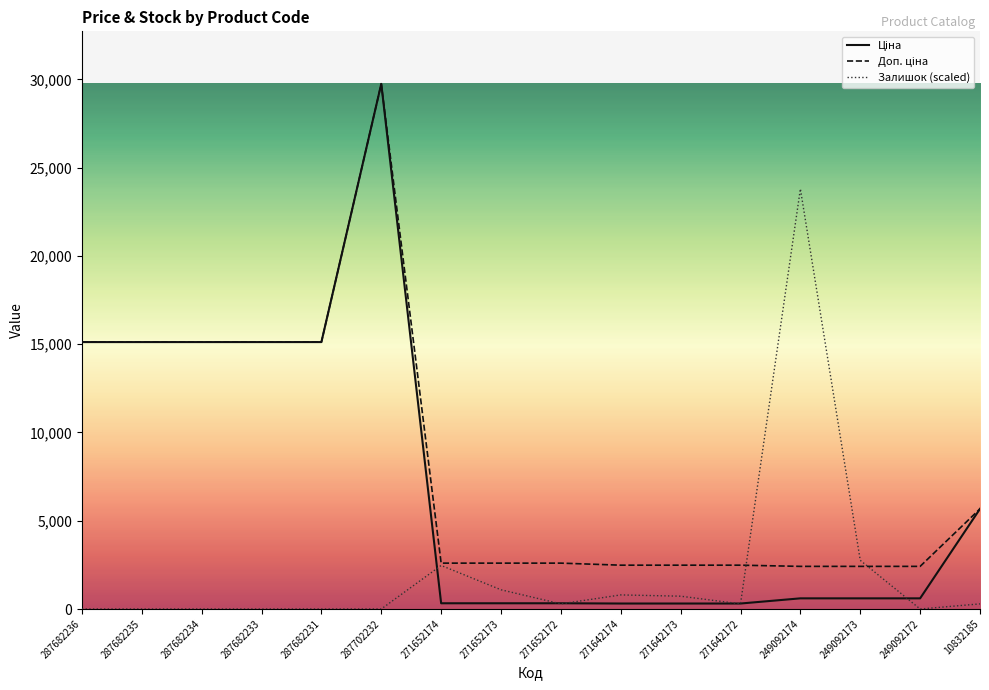

What is the difference between the highest and lowest values at 287682233?

15120.0